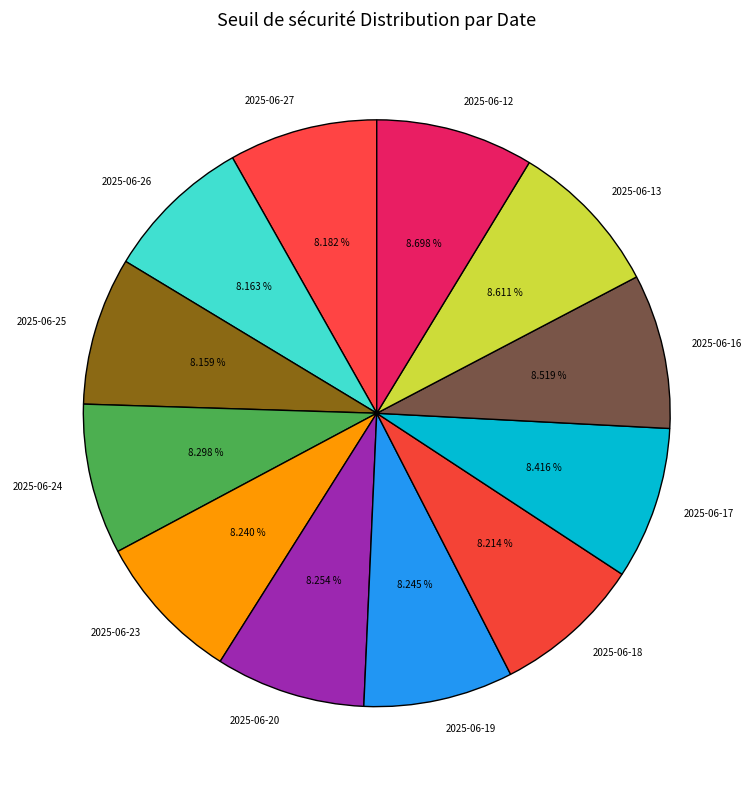

What is the ratio of the value at 2025-06-16 to the value at 2025-06-24?

1.0